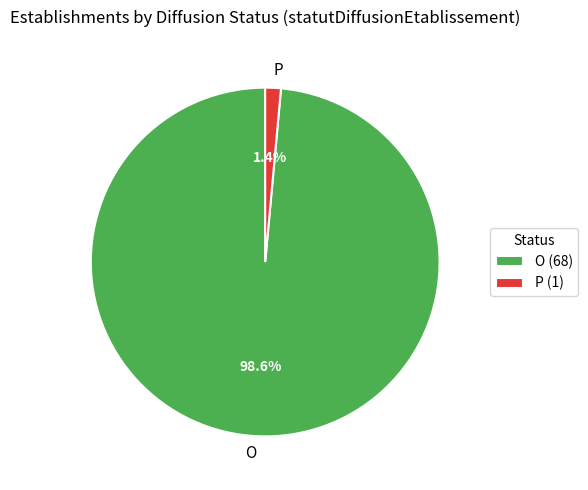

Rank the categories by value from lowest to highest.

P, O